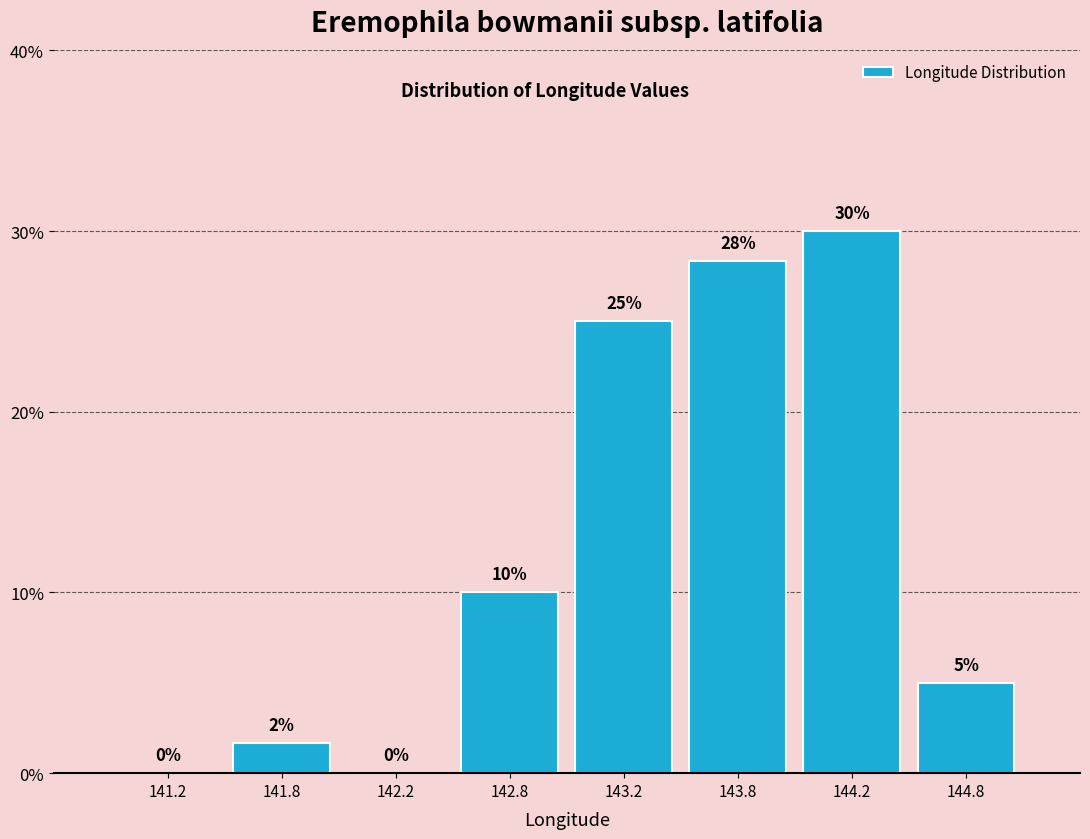

What is the sum of all values?

100.0